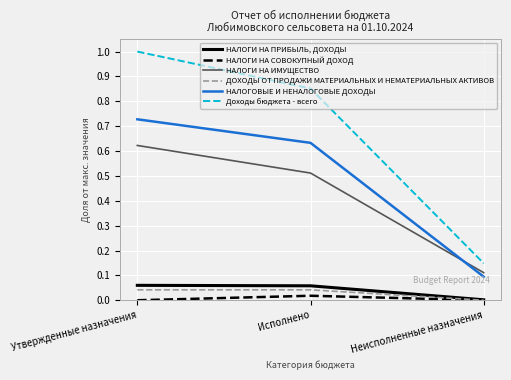

Between Исполнено and Неисполненные назначения, which series saw the biggest shift?

Доходы бюджета - всего